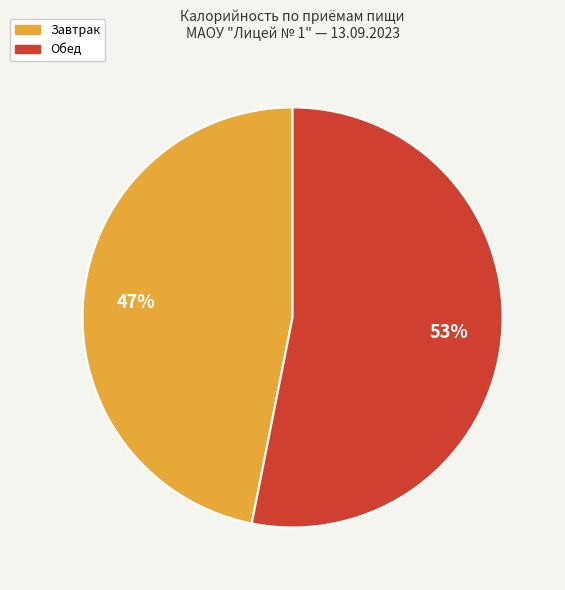

To the nearest percent, what portion does Обед represent?

53%